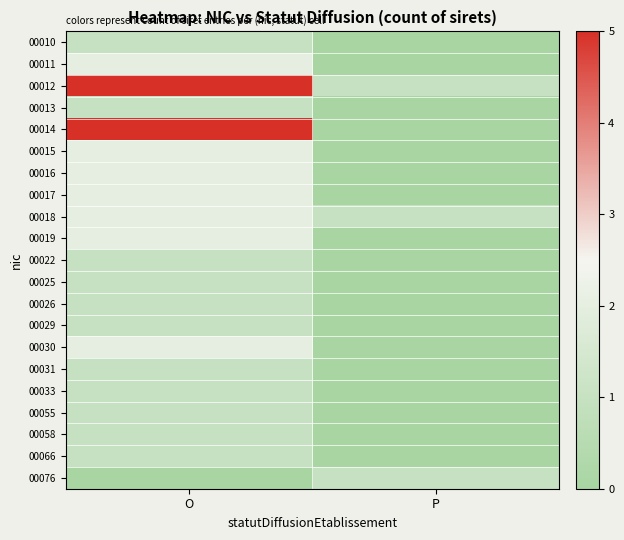

Which series has the largest total across all categories?

00012